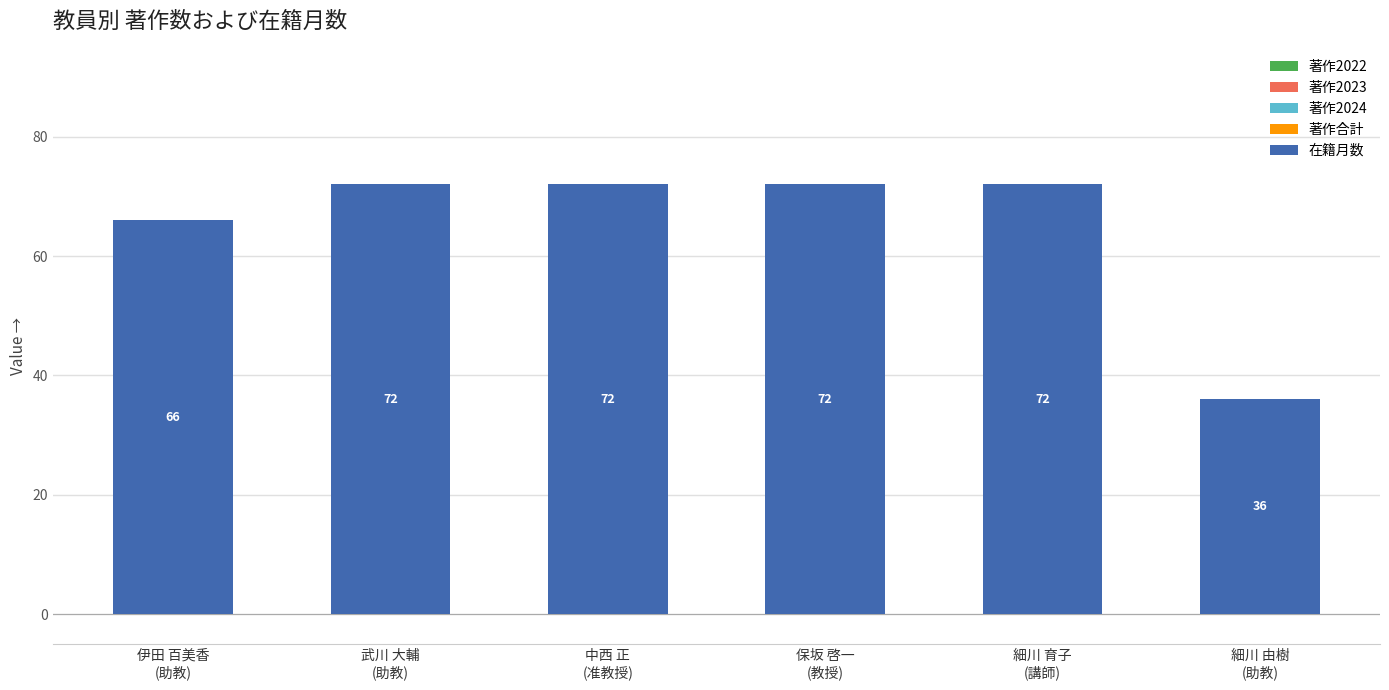

Are the bars horizontal?

No